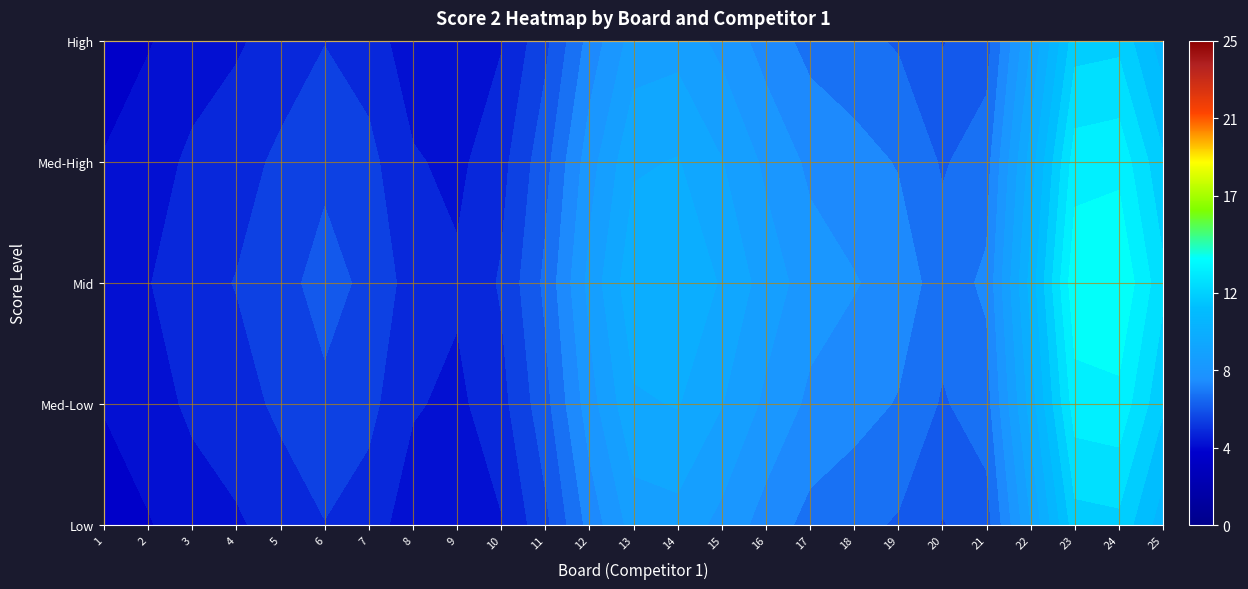

At how many categories does at least one series exceed 7?

13